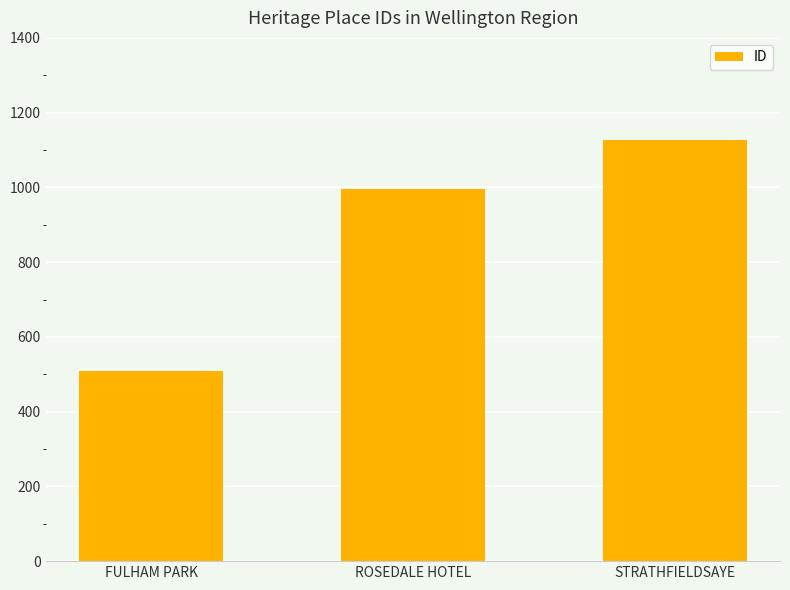

What is the difference between the values at FULHAM PARK and ROSEDALE HOTEL?

486